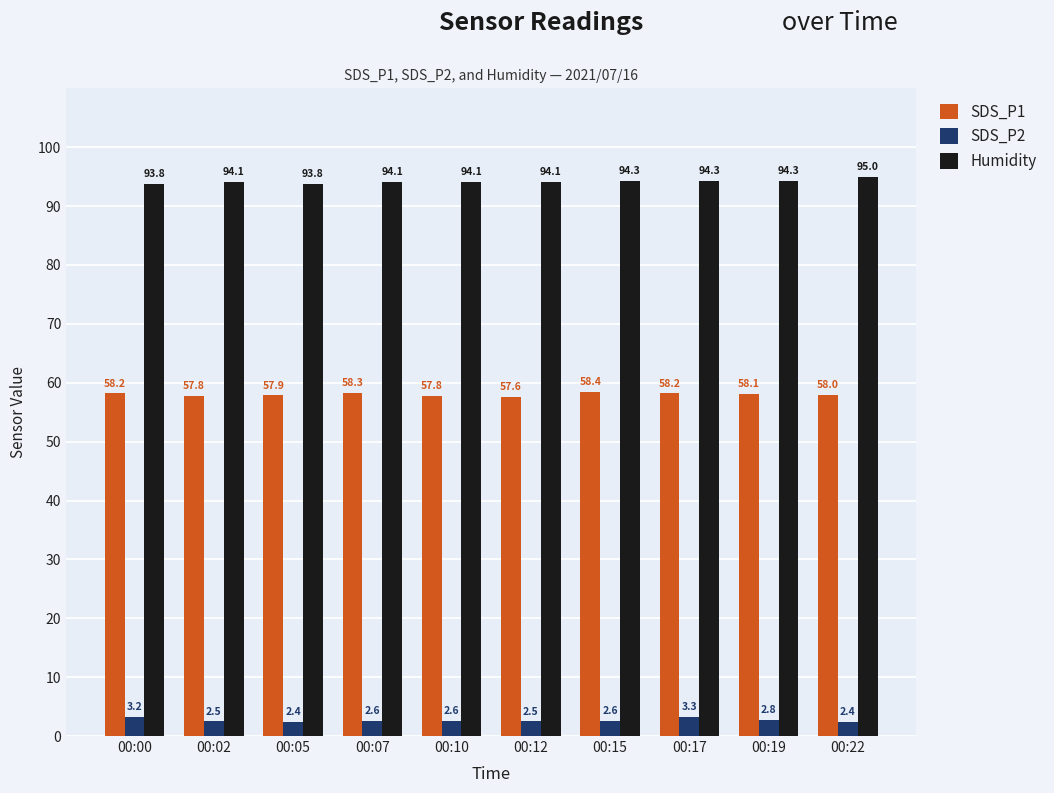

What is the total value across all series at 00:19?

155.2